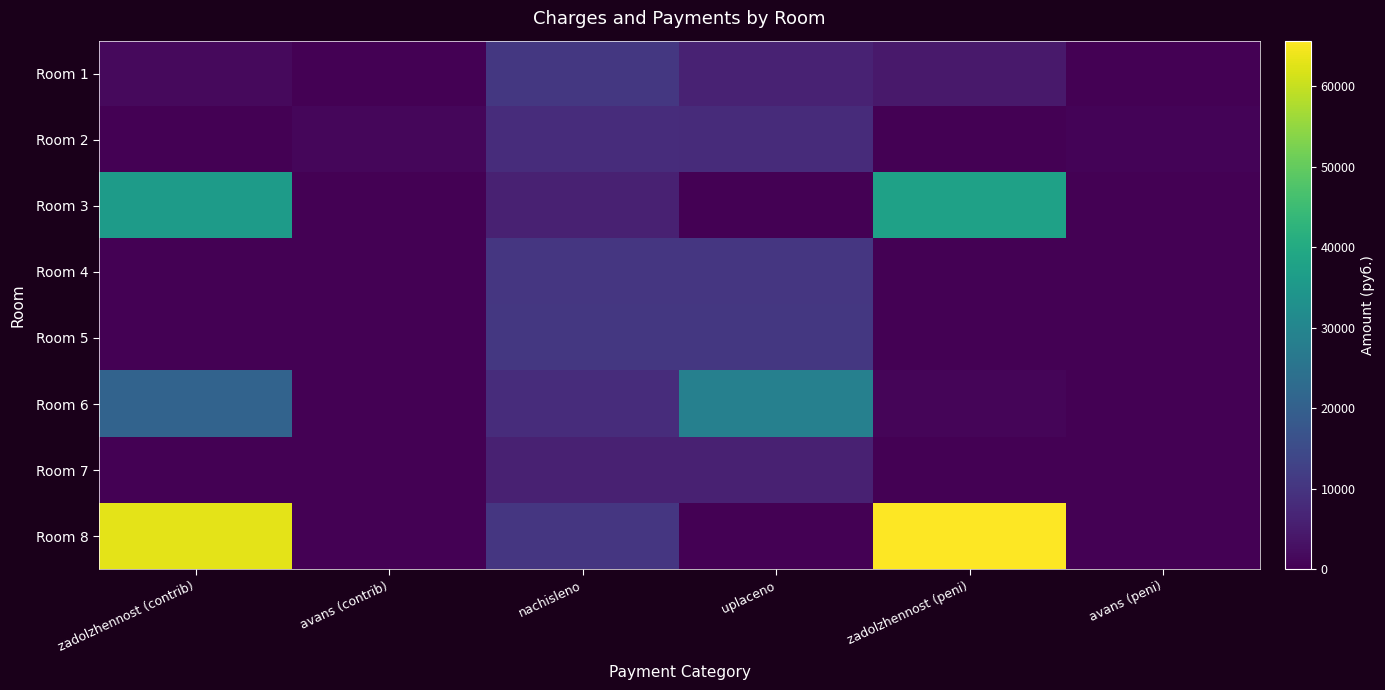

Reading left to right, what are all the values shown in this chart?

Room 1: zadolzhennost (contrib)=1771.9	avans (contrib)=0.0	nachisleno=10631.5	uplaceno=6201.7	zadolzhennost (peni)=4429.8	avans (peni)=0.0
Room 2: zadolzhennost (contrib)=0.0	avans (contrib)=1167.3	nachisleno=8279.9	uplaceno=8079.9	zadolzhennost (peni)=0.0	avans (peni)=757.3
Room 3: zadolzhennost (contrib)=36021.6	avans (contrib)=0.0	nachisleno=5961.6	uplaceno=0.0	zadolzhennost (peni)=37512.0	avans (peni)=0.0
Room 4: zadolzhennost (contrib)=0.0	avans (contrib)=0.0	nachisleno=10499.0	uplaceno=10499.0	zadolzhennost (peni)=0.0	avans (peni)=0.0
Room 5: zadolzhennost (contrib)=0.0	avans (contrib)=0.0	nachisleno=10631.4	uplaceno=10631.4	zadolzhennost (peni)=0.0	avans (peni)=0.0
Room 6: zadolzhennost (contrib)=20922.4	avans (contrib)=0.0	nachisleno=8280.0	uplaceno=28520.0	zadolzhennost (peni)=922.4	avans (peni)=0.0
Room 7: zadolzhennost (contrib)=0.0	avans (contrib)=0.0	nachisleno=5994.7	uplaceno=5994.7	zadolzhennost (peni)=0.0	avans (peni)=0.0
Room 8: zadolzhennost (contrib)=63039.0	avans (contrib)=0.0	nachisleno=10432.8	uplaceno=0.0	zadolzhennost (peni)=65647.2	avans (peni)=0.0